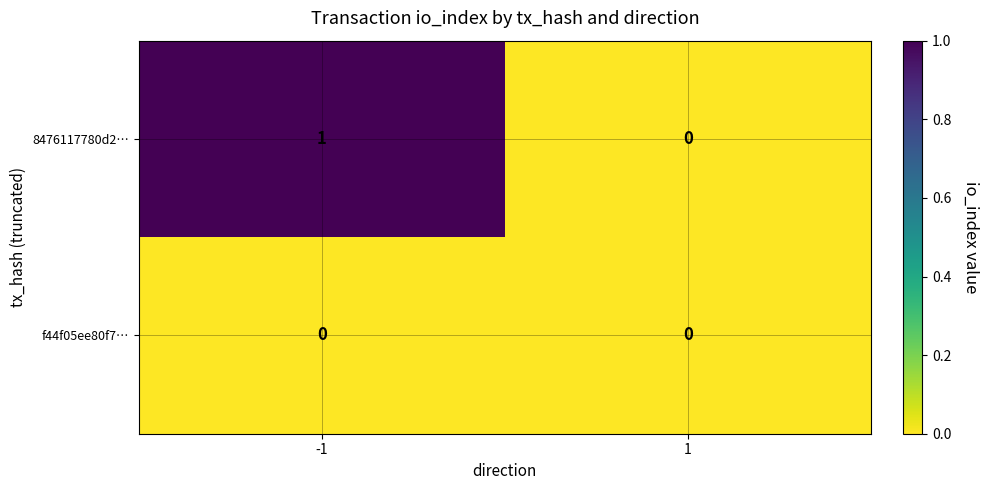

Count the number of data series in this chart.

2